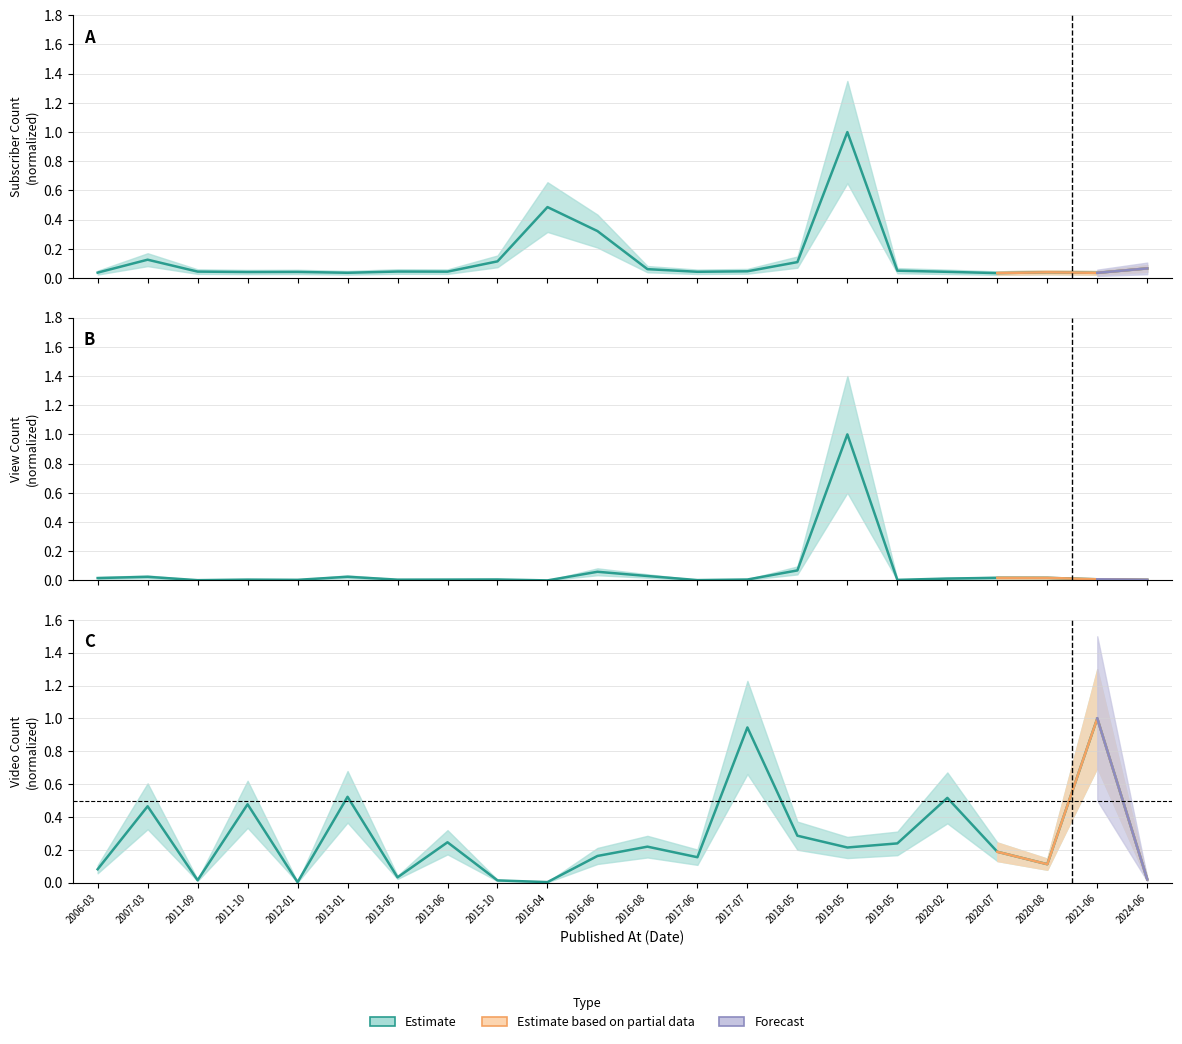

True or false: View Count and Subscriber Count cross at least once.

False